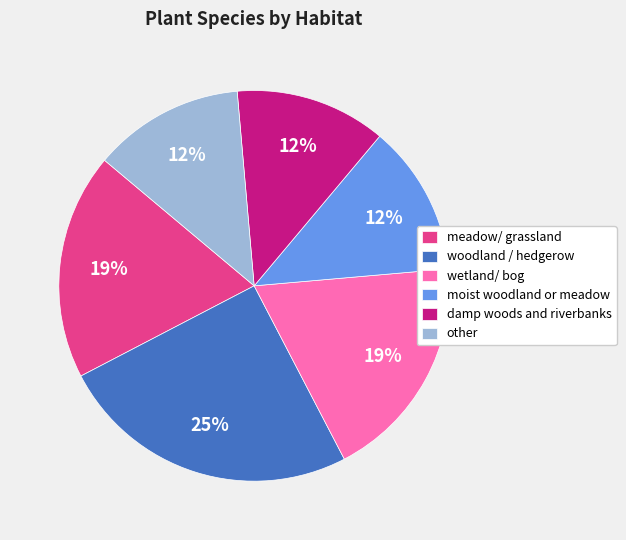

To the nearest percent, what is the average slice percentage?

17%